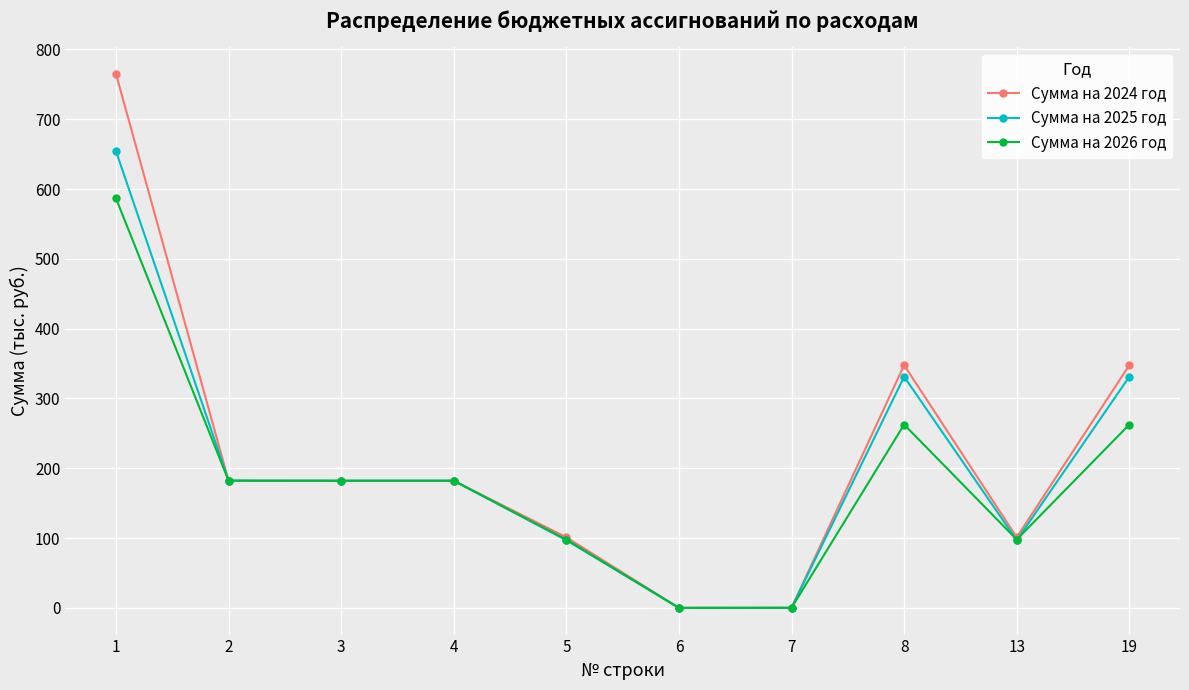

The Сумма на 2024 год series shows 1146.3 at 1. True or false?

False